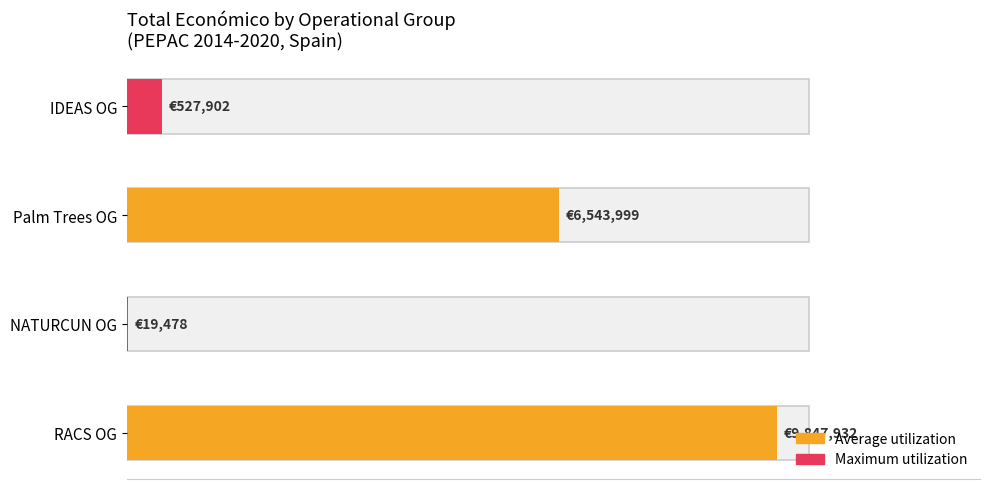

How many bars are there in total?

4